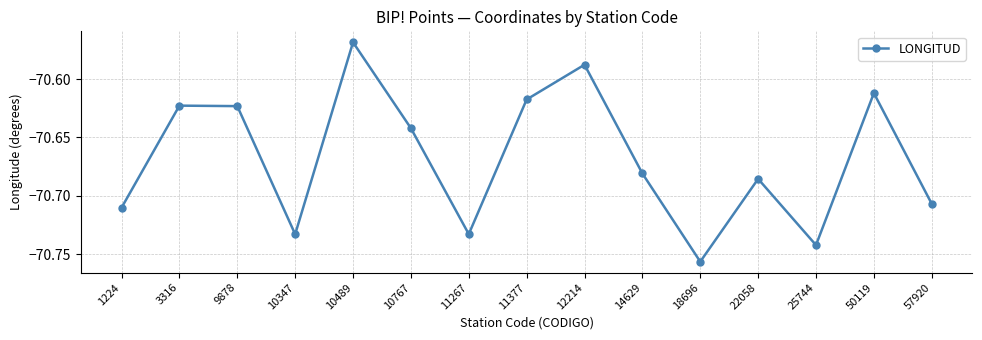

At which category does the chart reach its minimum across all series?

18696